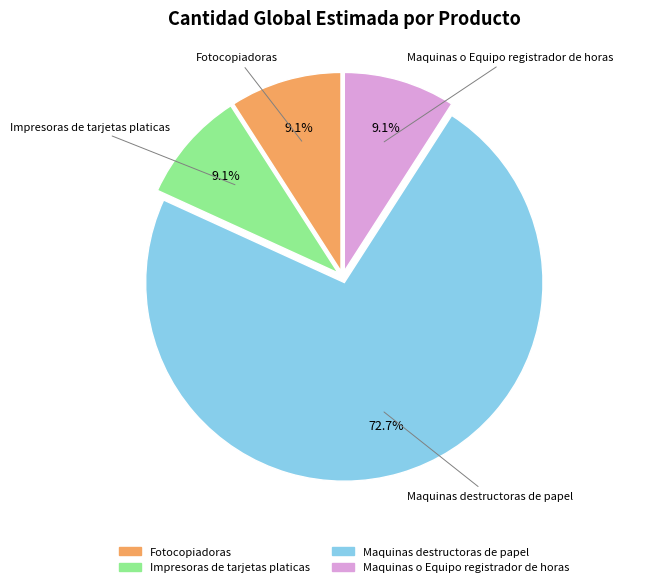

Which slice is the largest?

Maquinas destructoras de papel